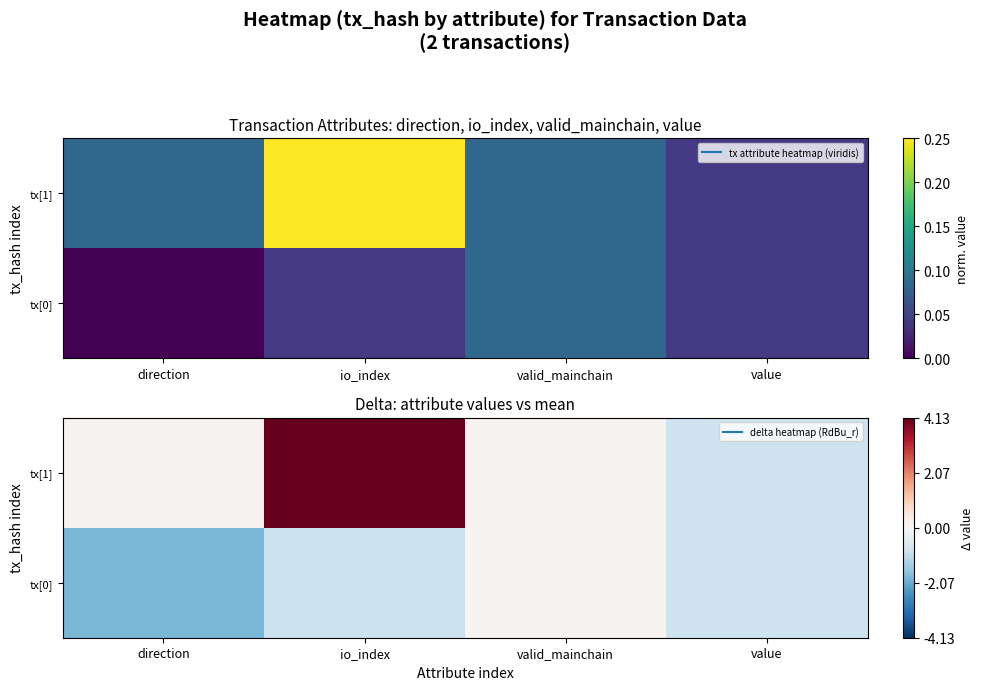

At how many categories does at least one series exceed 0?

3